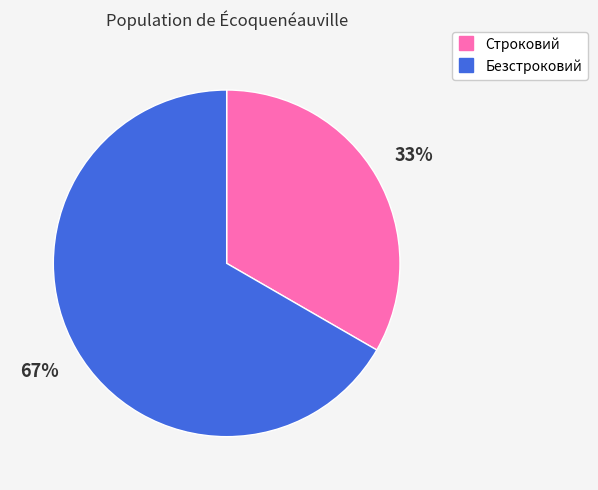

Rank the categories by value from highest to lowest.

Безстроковий, Строковий